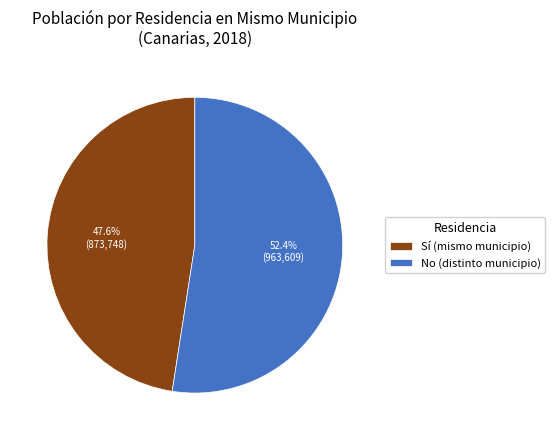

Which category accounts for the majority?

No (distinto municipio)